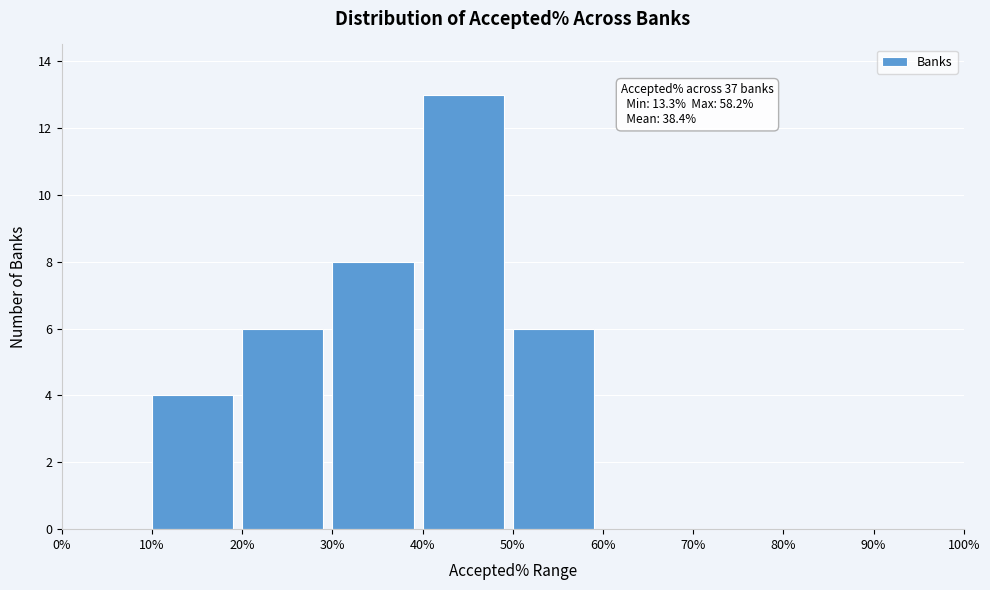

Over which range of the x-axis is the bar tallest?

40% to 50%